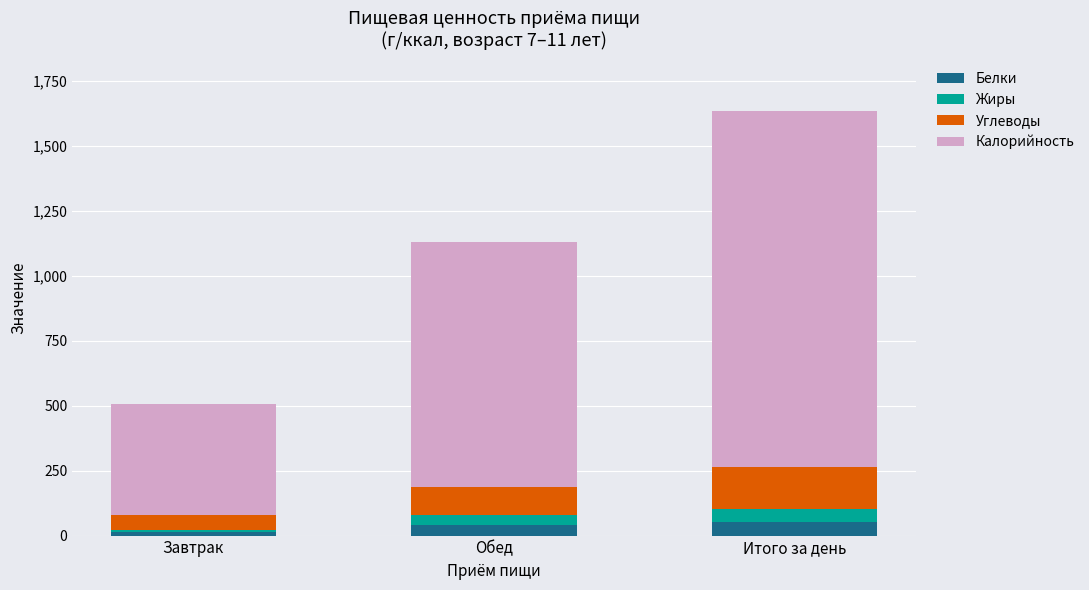

At which category is the sum across all series the highest?

Итого за день